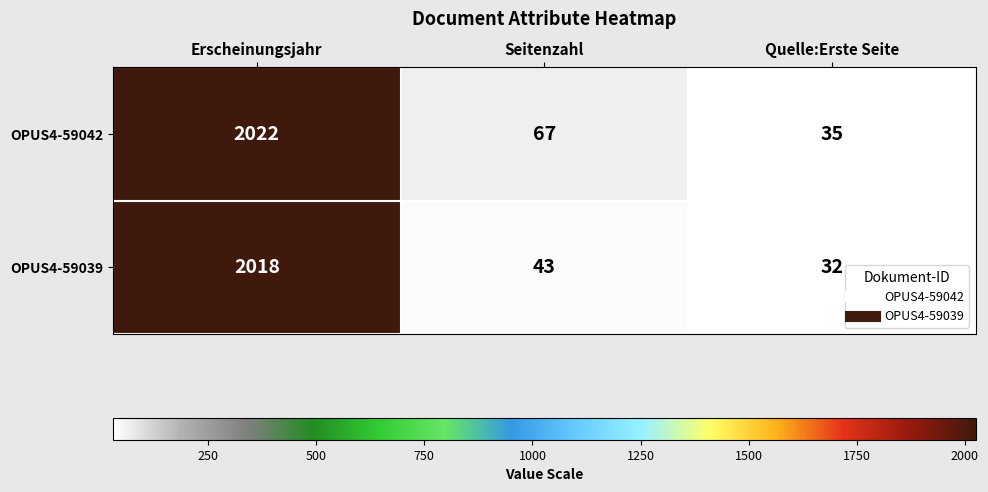

Reading left to right, list all the values displayed in this chart.

OPUS4-59042: Erscheinungsjahr=2022	Seitenzahl=67	Quelle:Erste Seite=35
OPUS4-59039: Erscheinungsjahr=2018	Seitenzahl=43	Quelle:Erste Seite=32